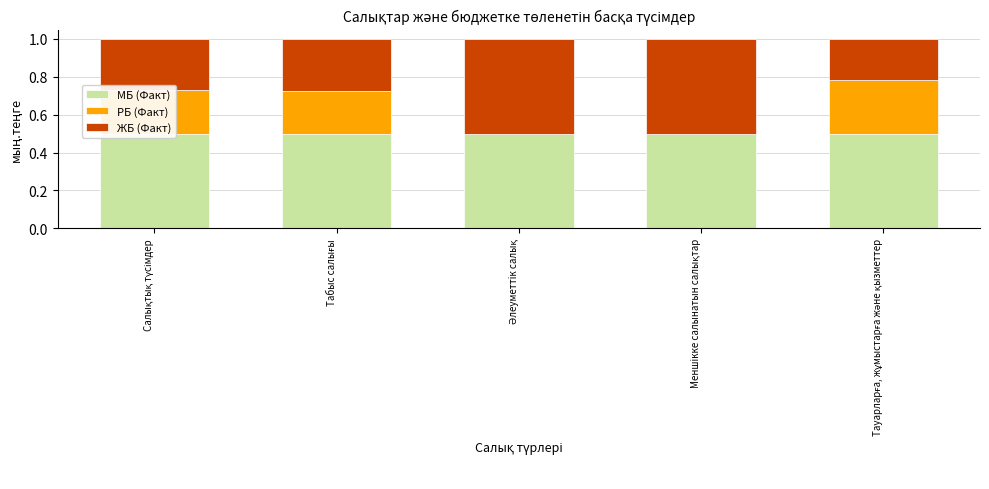

True or false: ЖБ (Факт) has a value of 0.2 at Тауарларға, жұмыстарға және қызметтер.

True